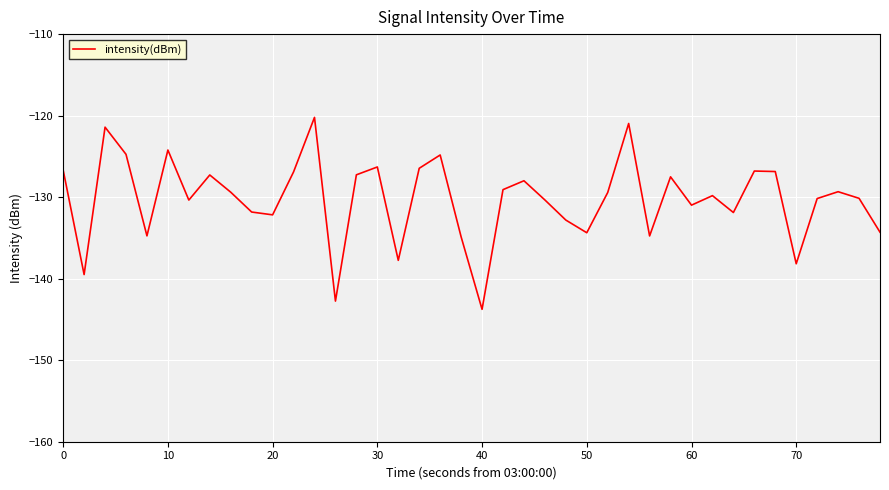

What is the greatest value displayed?

-120.2